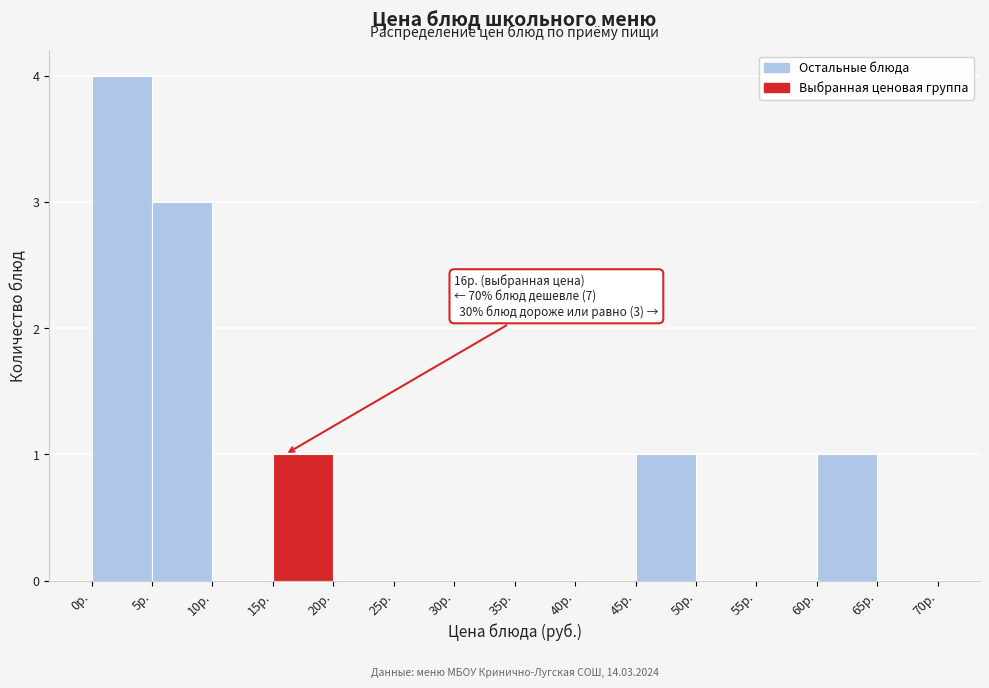

Which range on the x-axis has the tallest bar?

0 to 5